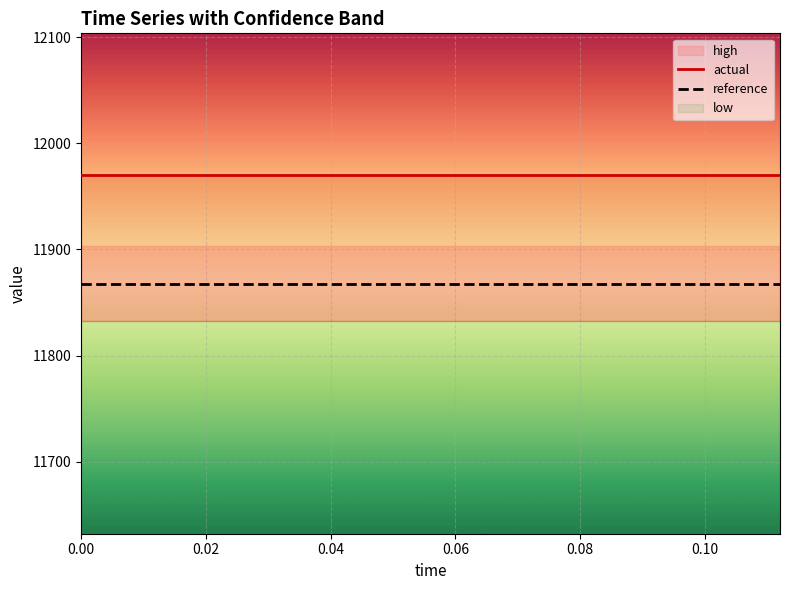

The value of actual at 0.04 is 16077.7. True or false?

False